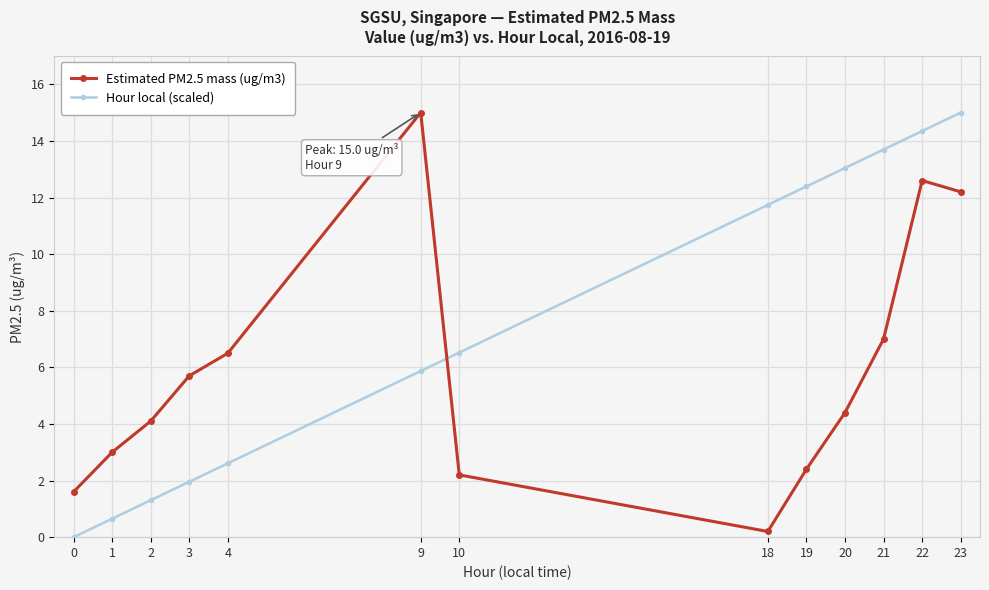

Is the value of Hour local (scaled) at 21 greater than the value of Estimated PM2.5 mass (ug/m3) at 22?

Yes